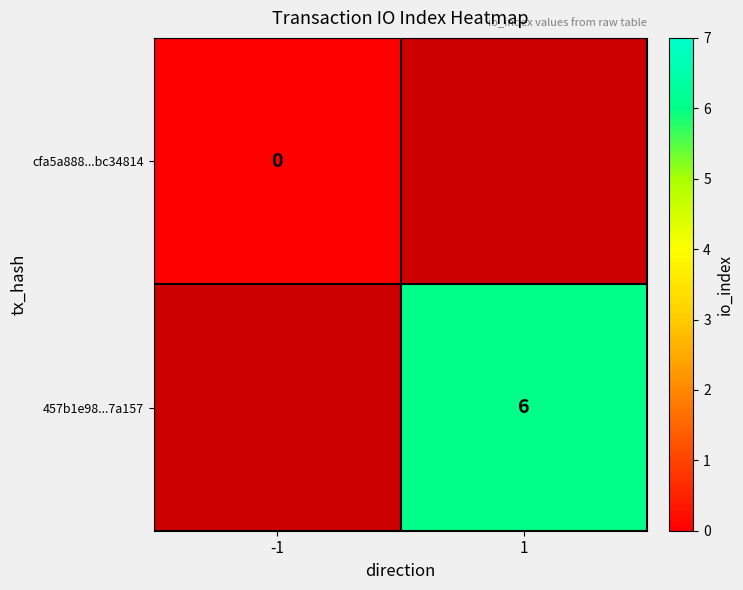

True or false: 457b1e98...7a157 has a value of 2 at 1.

False